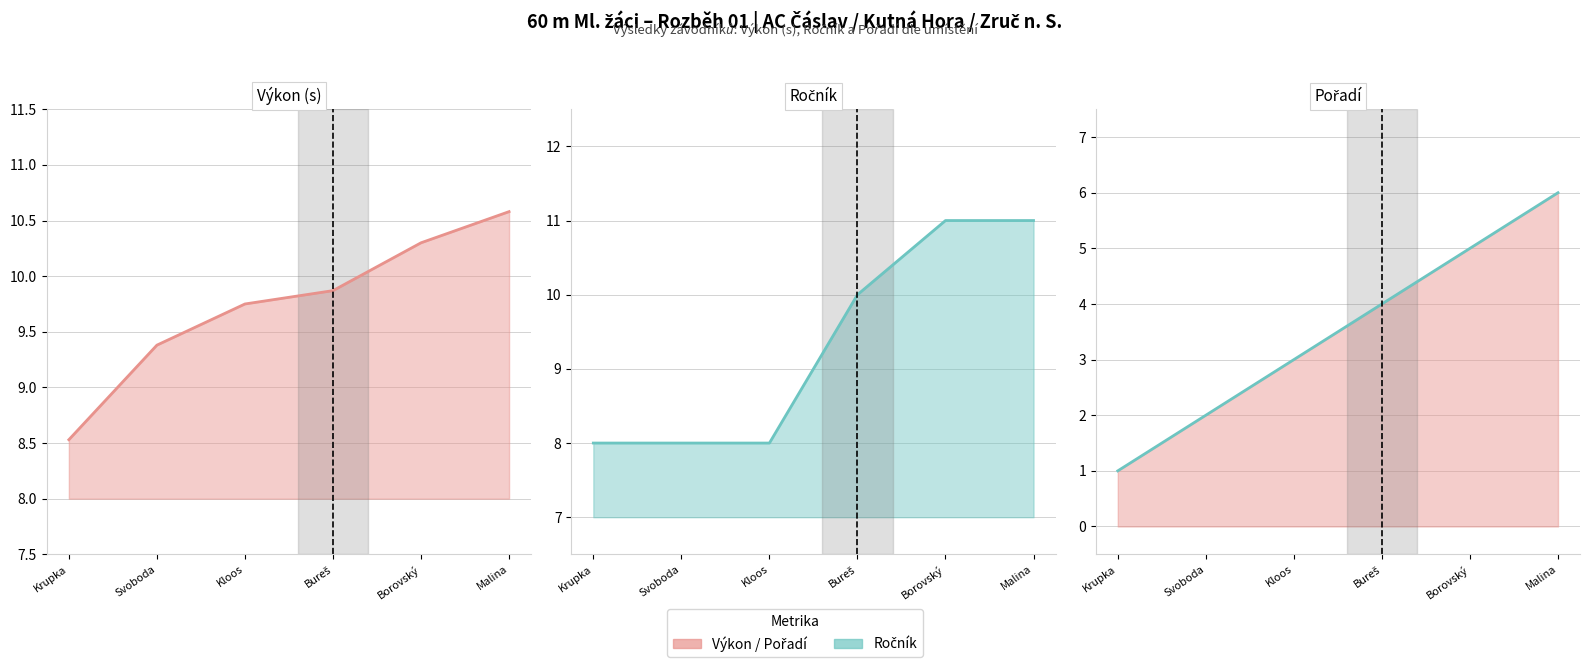

What is the spread (max minus min) of values at Bureš?

6.0